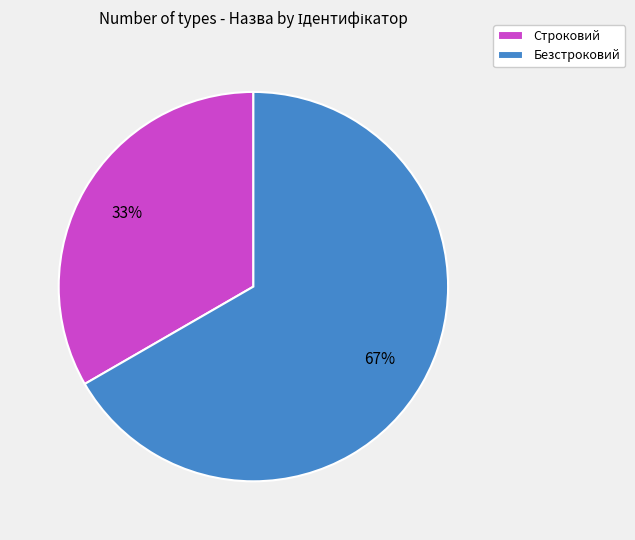

What percentage is the Строковий slice, to the nearest percent?

33%